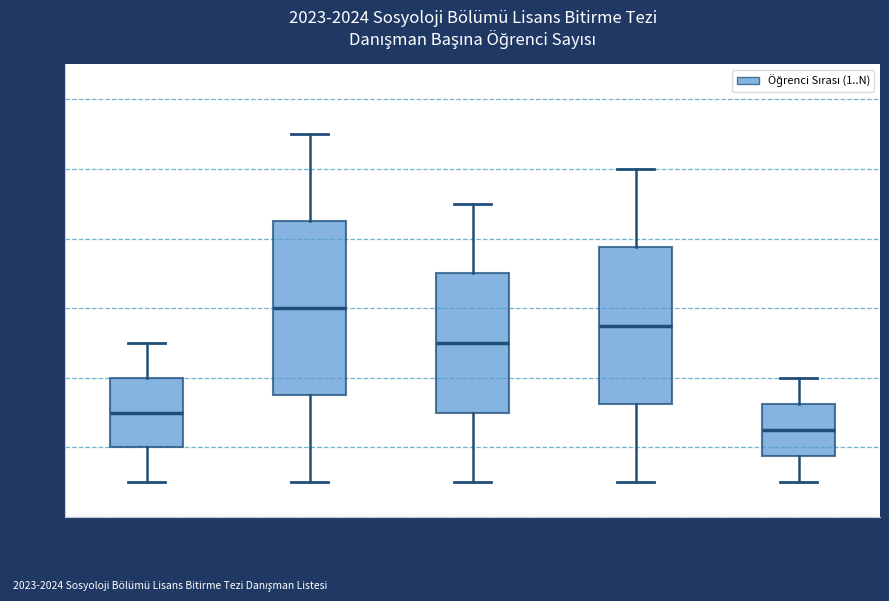

Reading left to right, read every box against the y-axis: the position of its median line, the range the box covers, and the ends of its whiskers. The values are not printed on the chart, so give them approximately, as read against the axis.

M. R. YAŞAR: median 3.0, box 2.0 to 4.0, whiskers 1.0 to 5.0
İ. AGCADAĞ ÇELİK: median 6.0, box 3.6 to 8.6, whiskers 1.0 to 11.0
M. F. GÜLOĞLU: median 5.0, box 3.0 to 7.0, whiskers 1.0 to 9.0
M. M. DALKILIÇ: median 5.6, box 3.2 to 7.8, whiskers 1.0 to 10.0
O. ÜLKER: median 2.6, box 1.8 to 3.2, whiskers 1.0 to 4.0